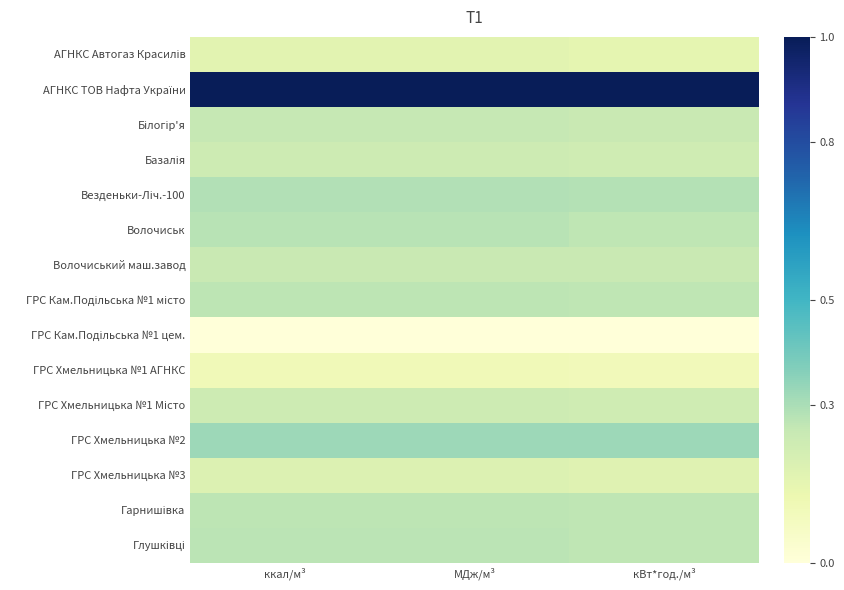

At which category is the sum across all series the highest?

ккал/м³